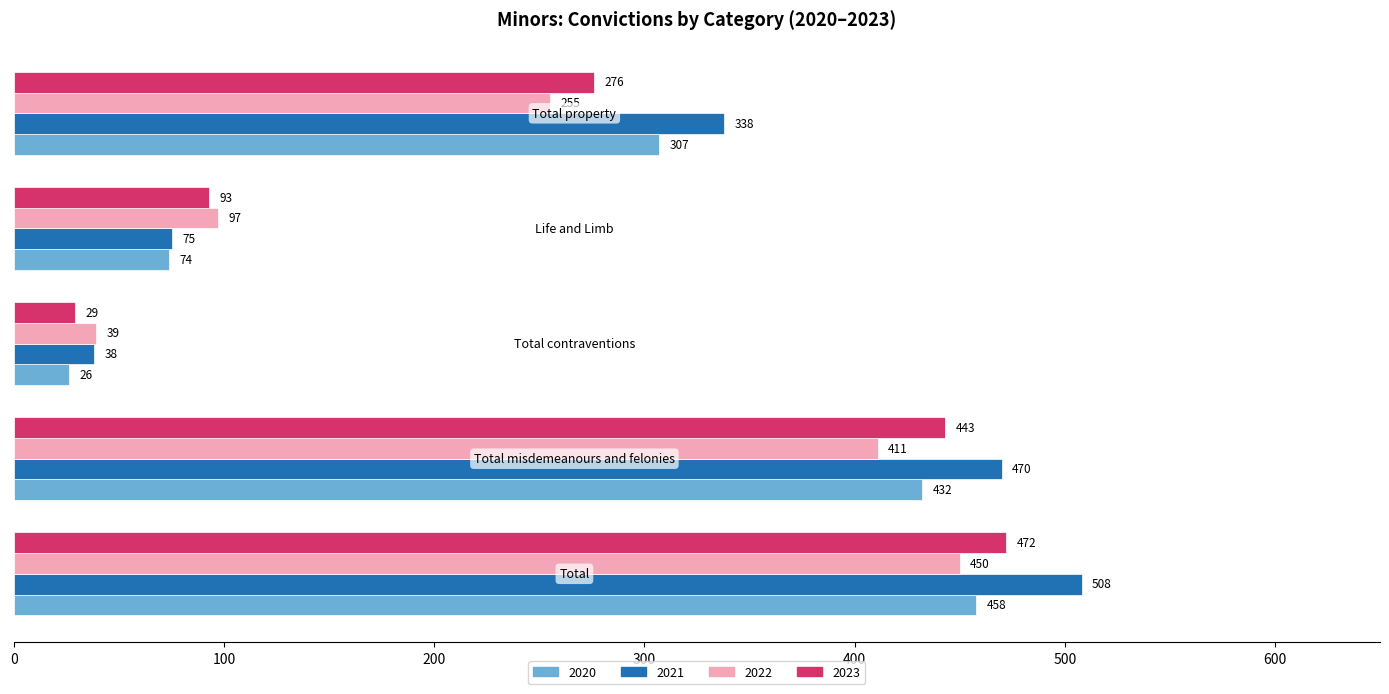

List the series in order of their peak value, lowest first.

2022, 2020, 2023, 2021